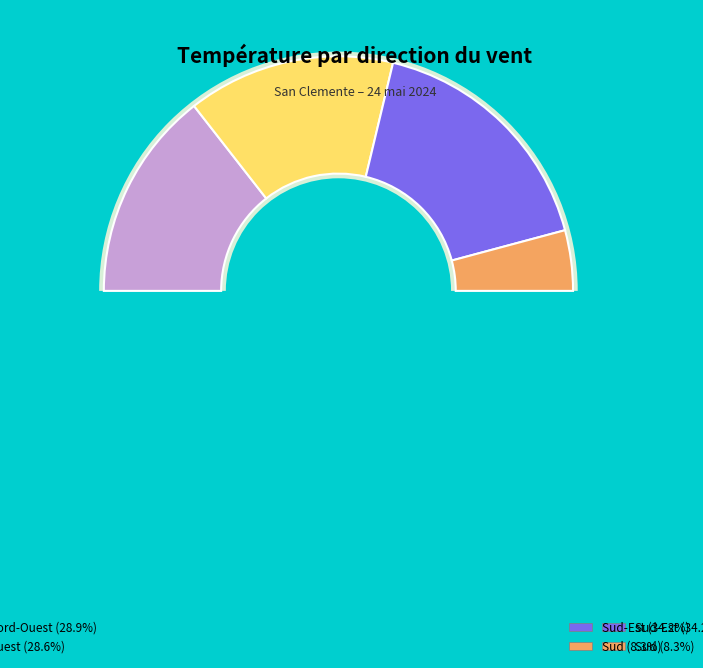

True or false: Ouest accounts for 1% of the total.

False